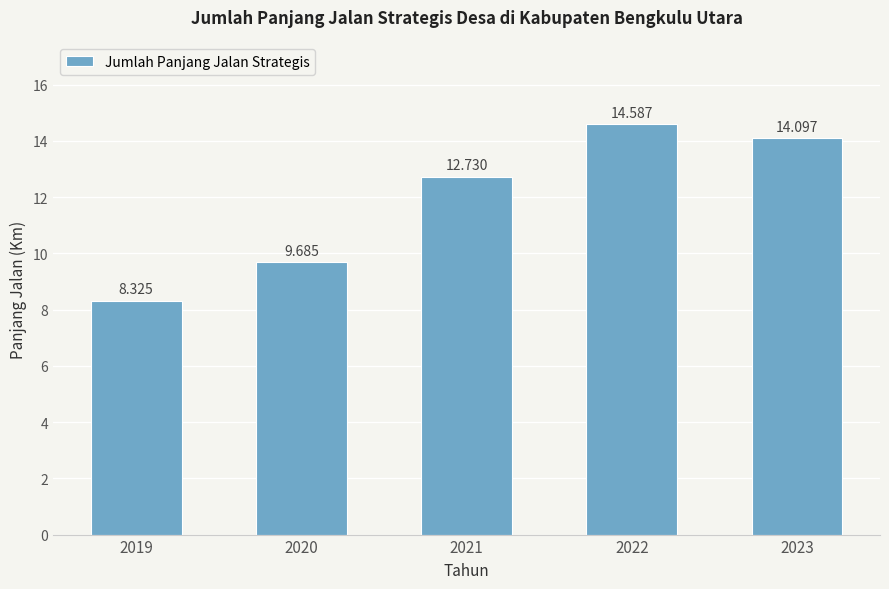

At which category does the chart reach its minimum across all series?

2019